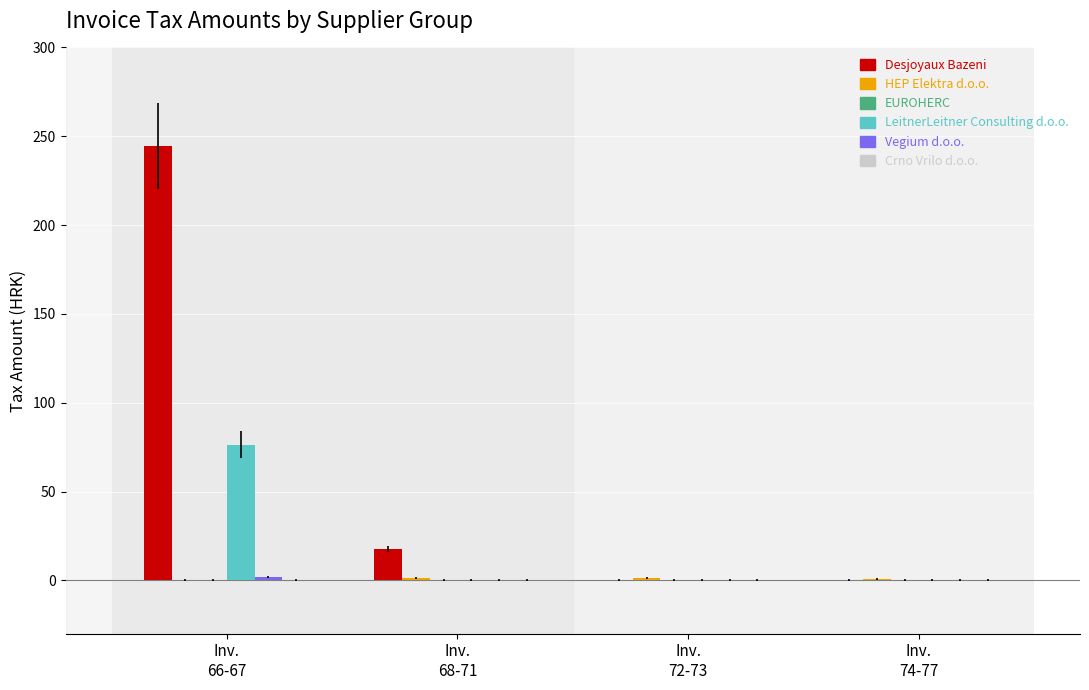

How many series are shown in this chart?

5